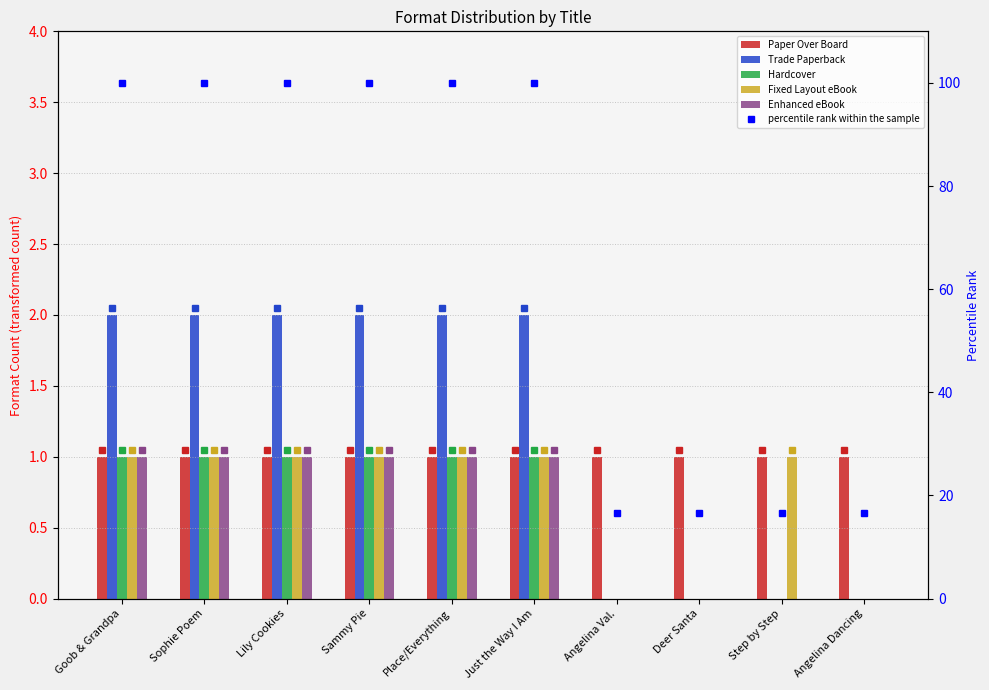

What position from the left is Place/Everything?

5